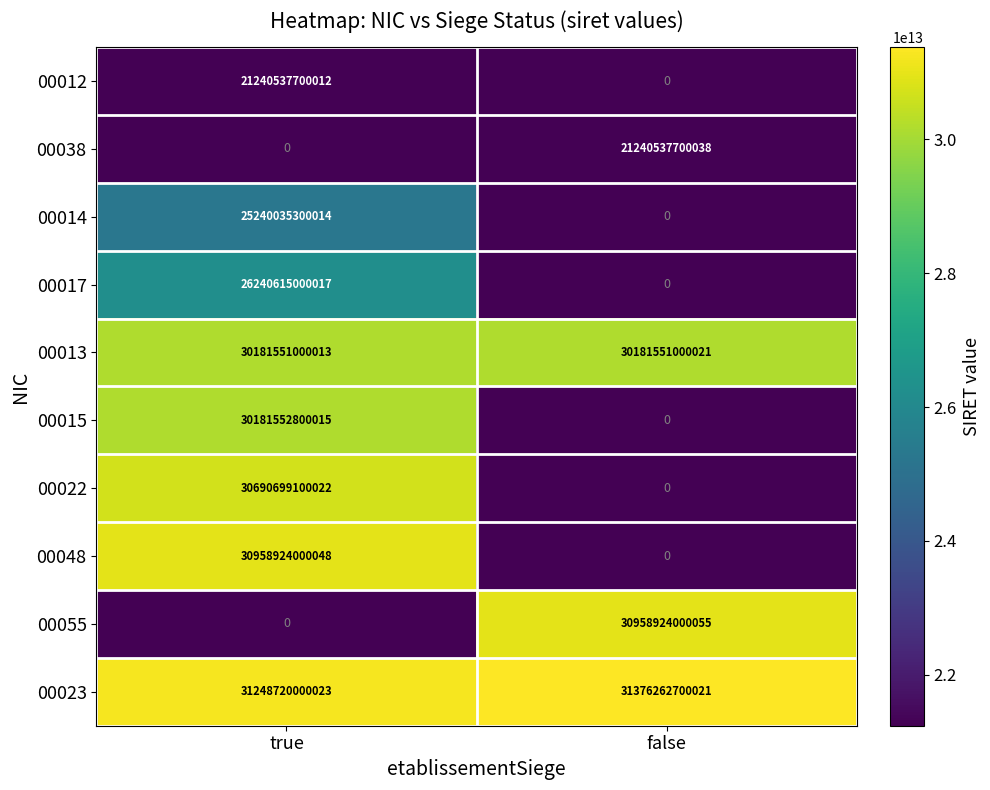

Which series has the widest spread of values?

00055